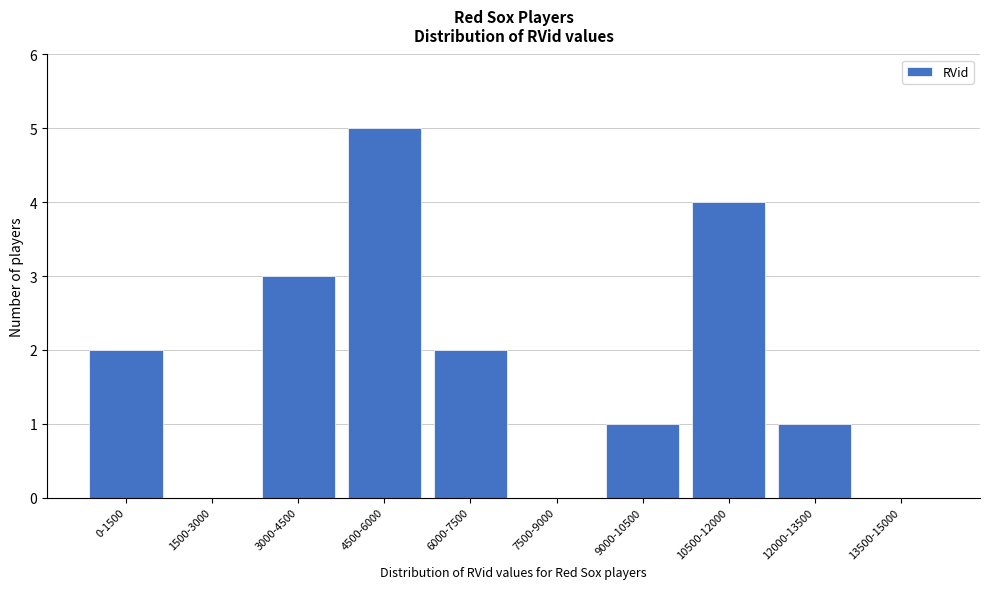

Reading right to left, list all the values displayed in this chart.

13500-15000=0	12000-13500=1	10500-12000=4	9000-10500=1	7500-9000=0	6000-7500=2	4500-6000=5	3000-4500=3	1500-3000=0	0-1500=2